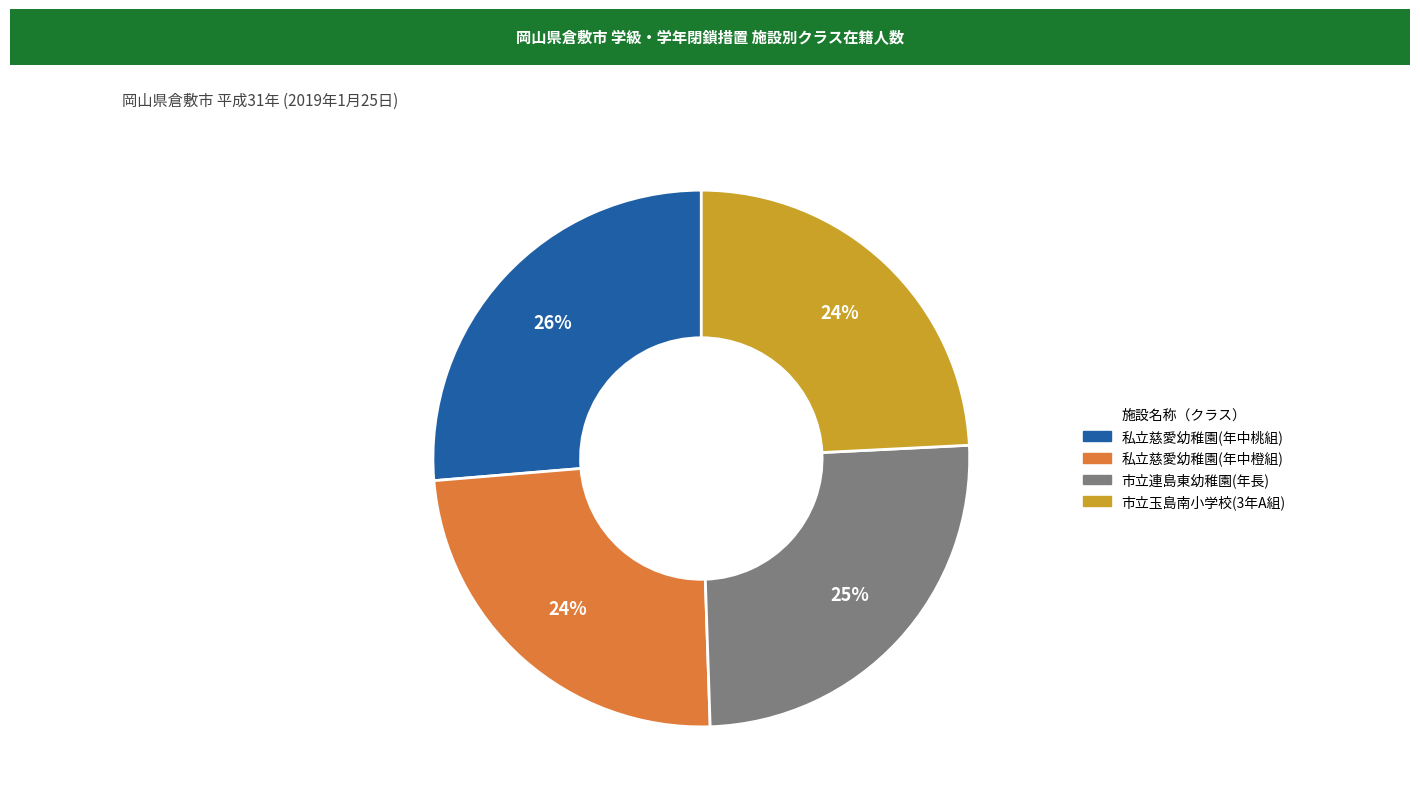

Does 私立慈愛幼稚園(年中桃組) account for over 50% of the chart?

No